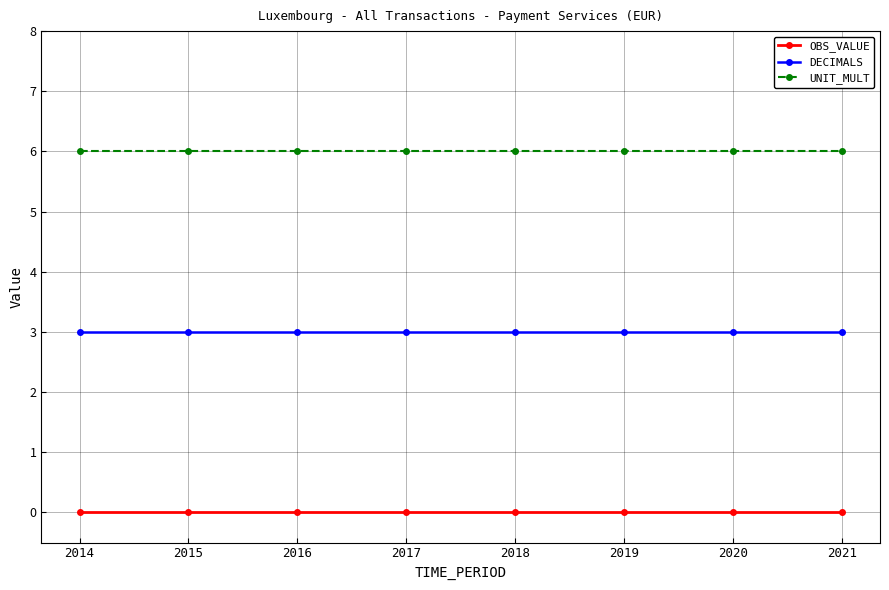

Is it true that DECIMALS equals 3 at 2020?

True